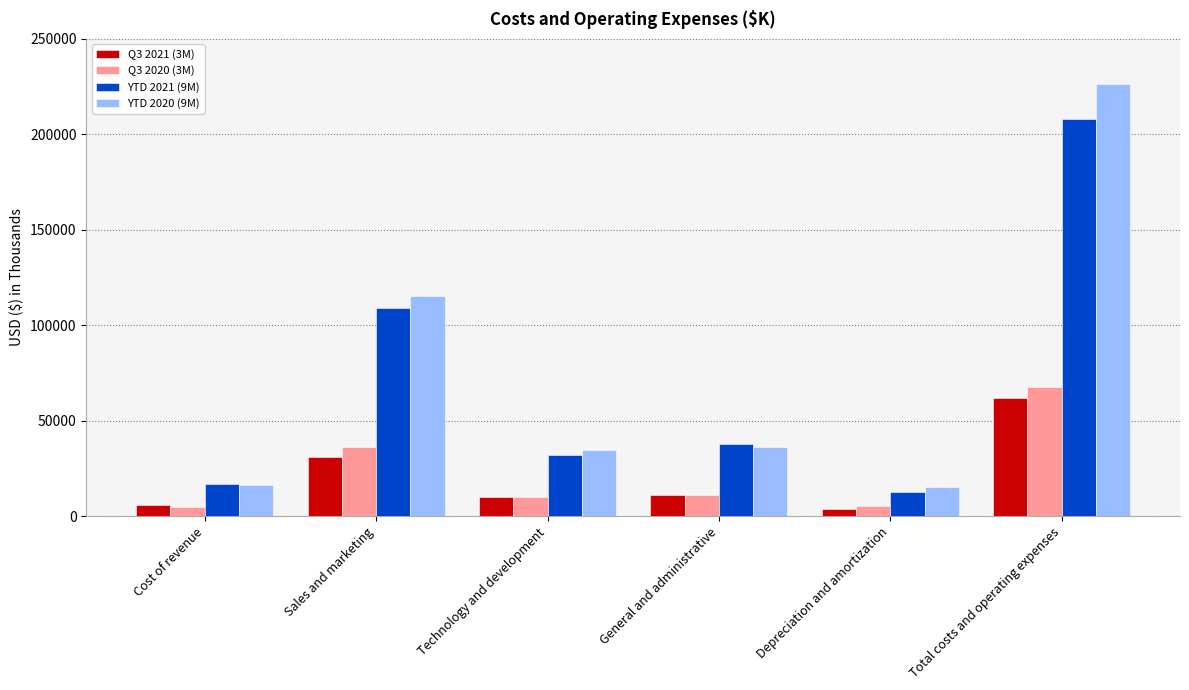

What is the difference between the highest and lowest values at Sales and marketing?

84127